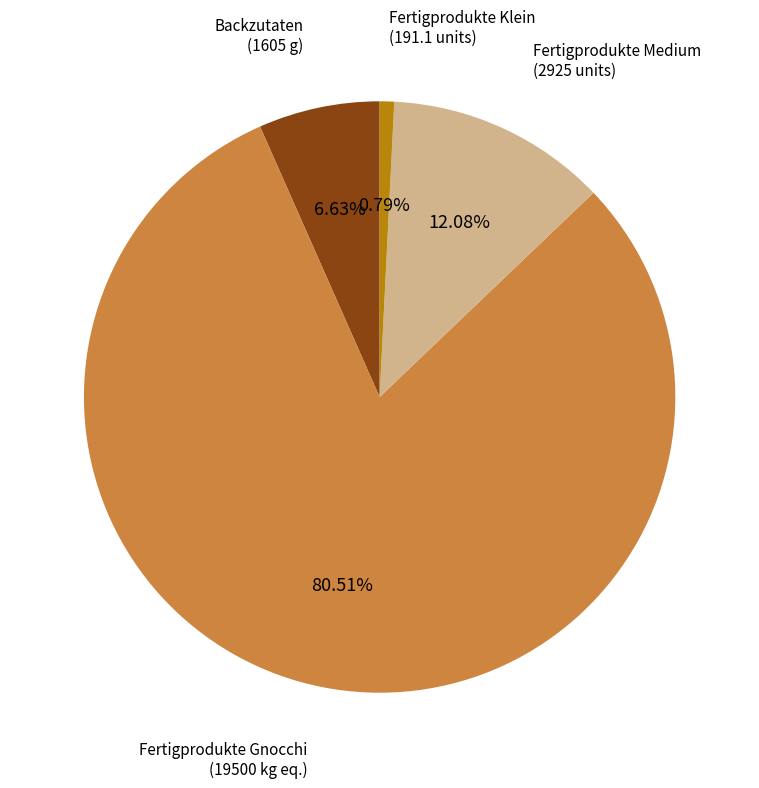

To the nearest percent, what is the difference between the largest and smallest slice percentages?

80%